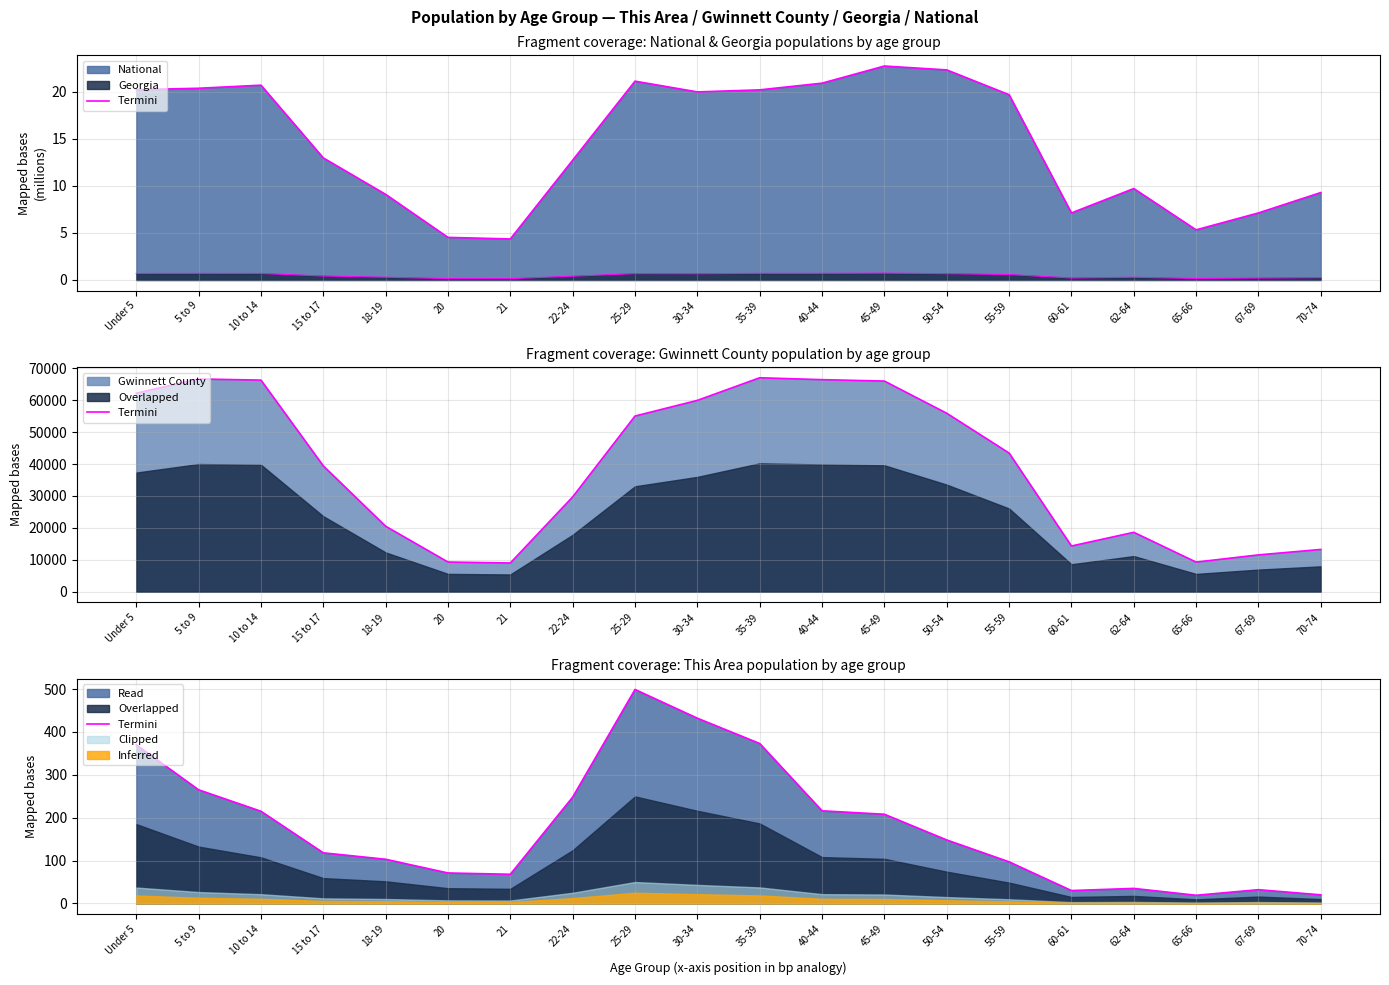

List the labels in order of value, smallest first.

65-66, 70-74, 60-61, 67-69, 62-64, 21, 20, 55-59, 18-19, 15 to 17, 50-54, 45-49, 10 to 14, 40-44, 22-24, 5 to 9, Under 5, 35-39, 30-34, 25-29